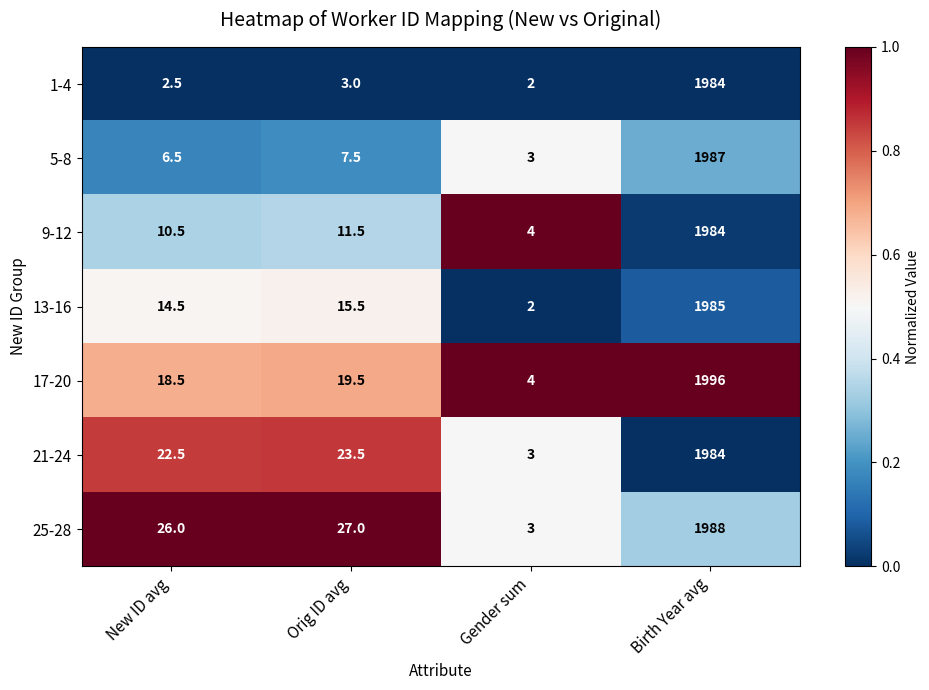

At which category is the sum across all series the highest?

Birth Year avg